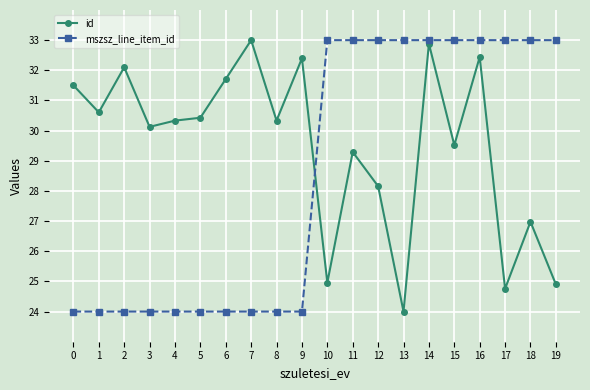

At how many categories does at least one series exceed 27?

20